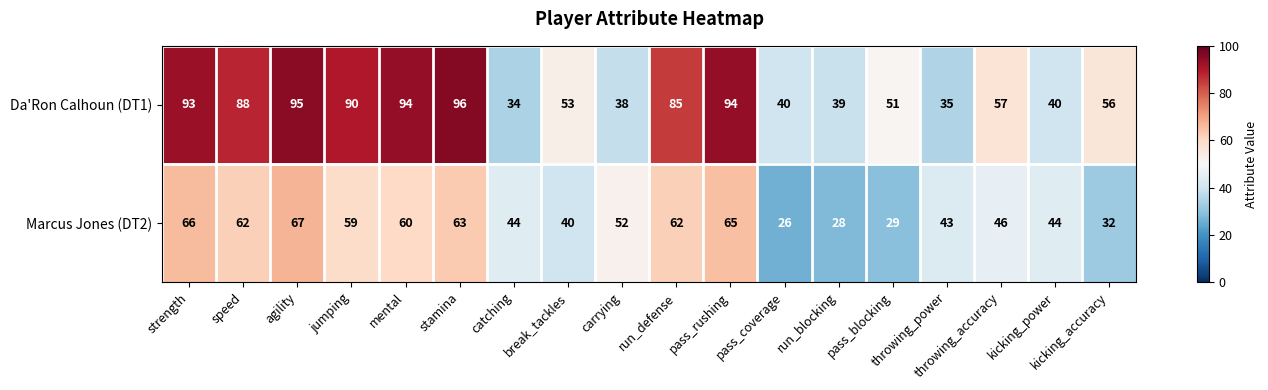

At which category does the chart reach its minimum across all series?

pass_coverage